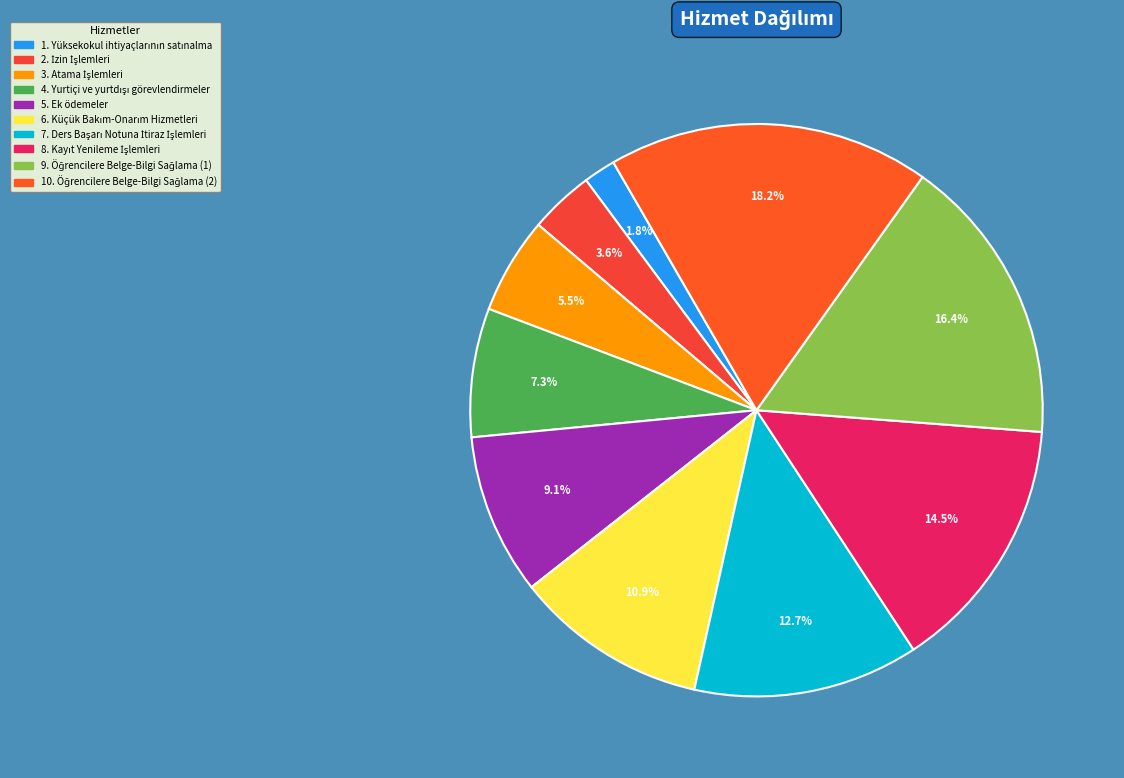

How many segments does this pie chart have?

10